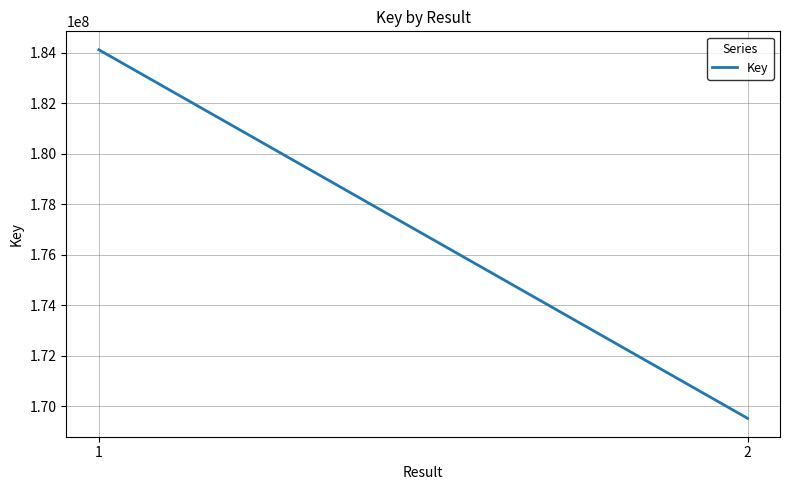

Which category has the highest value across all series?

1